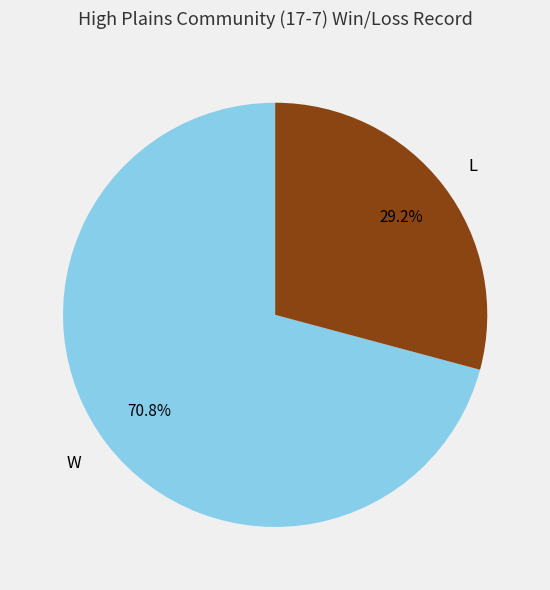

Which slice is the largest?

W